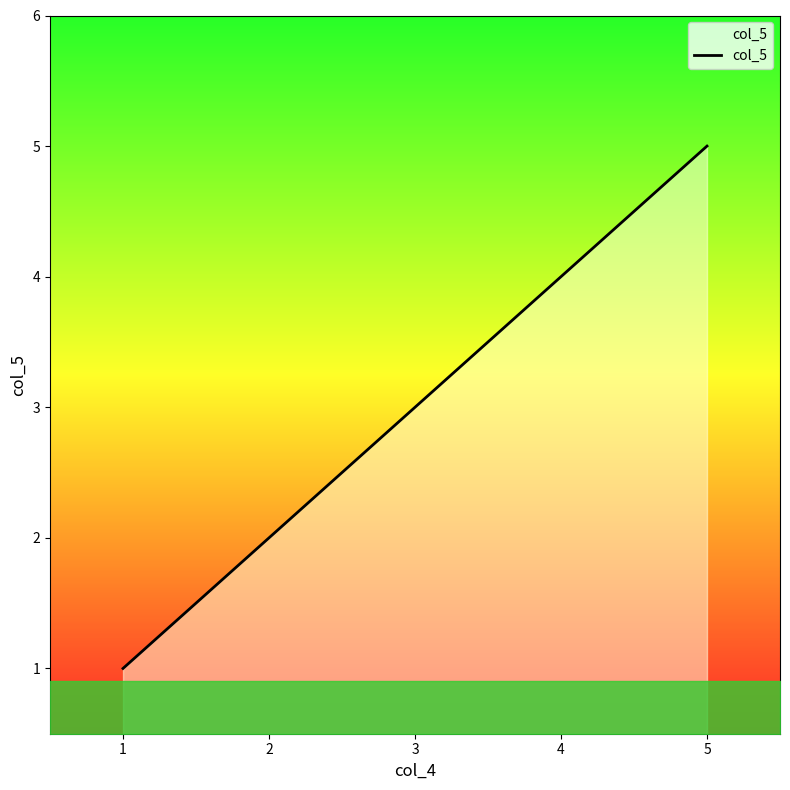

Reading left to right, extract all data points from this chart.

1	2	3	4	5